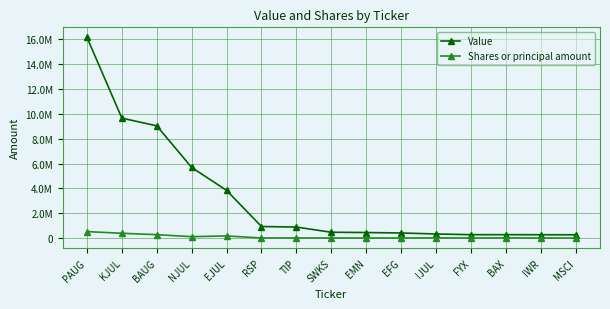

Rank the series by their average value, from highest to lowest.

Value, Shares or principal amount